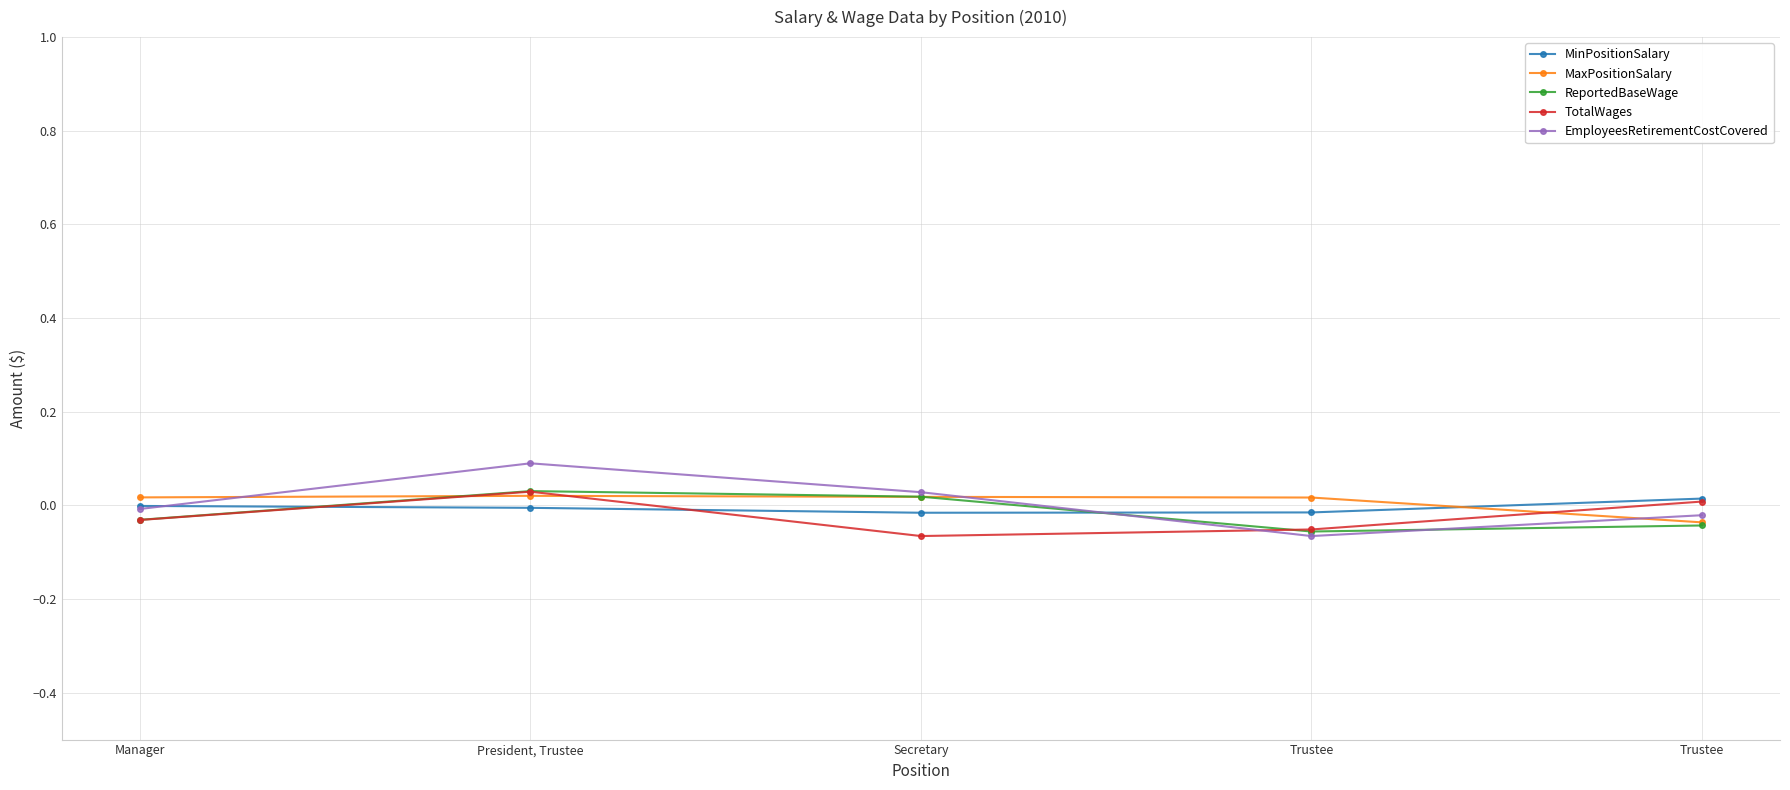

Where is TotalWages nearest to the value 0?

Trustee